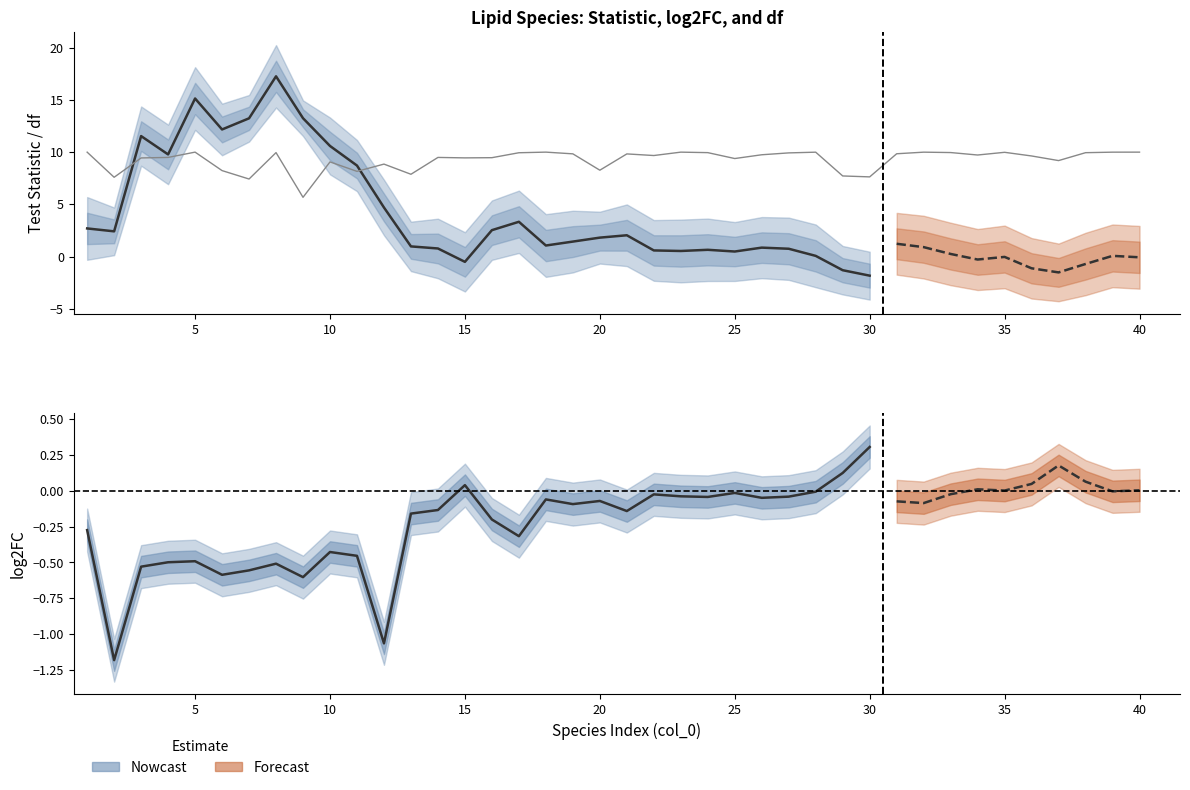

Reading right to left, what are all the values shown in this chart?

statistic: -0.1	0.1	-0.7	-1.5	-1.1	-0.0	-0.3	0.3	0.9	1.2	-1.8	-1.3	0.1	0.8	0.9	0.5	0.7	0.5	0.6	2.1	1.8	1.4	1.1	3.3	2.5	-0.5	0.8	1.0	4.7	8.7	10.6	13.2	17.2	13.2	12.2	15.1	9.8	11.5	2.4	2.7
log2FC: 0.0	-0.0	0.1	0.2	0.0	0.0	0.0	-0.0	-0.1	-0.1	0.3	0.1	-0.0	-0.0	-0.0	-0.0	-0.0	-0.0	-0.0	-0.1	-0.1	-0.1	-0.1	-0.3	-0.2	0.0	-0.1	-0.2	-1.1	-0.5	-0.4	-0.6	-0.5	-0.6	-0.6	-0.5	-0.5	-0.5	-1.2	-0.3
df: 10.0	10.0	9.9	9.2	9.6	10.0	9.7	10.0	10.0	9.8	7.6	7.7	10.0	9.9	9.7	9.4	10.0	10.0	9.7	9.8	8.3	9.8	10.0	9.9	9.5	9.5	9.5	7.9	8.9	8.2	9.1	5.7	10.0	7.4	8.2	10.0	9.5	9.4	7.6	10.0